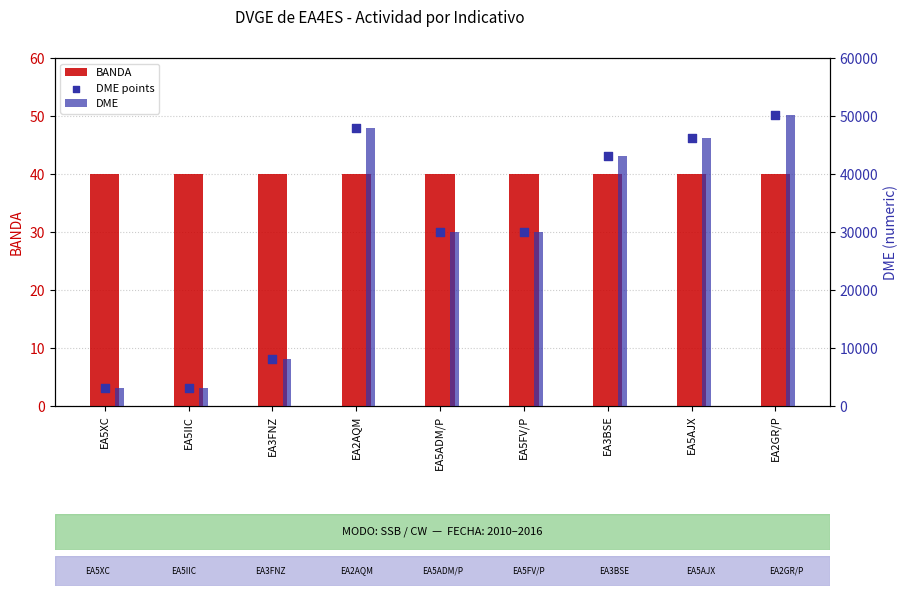

Which series contains the lowest Y value?

BANDA